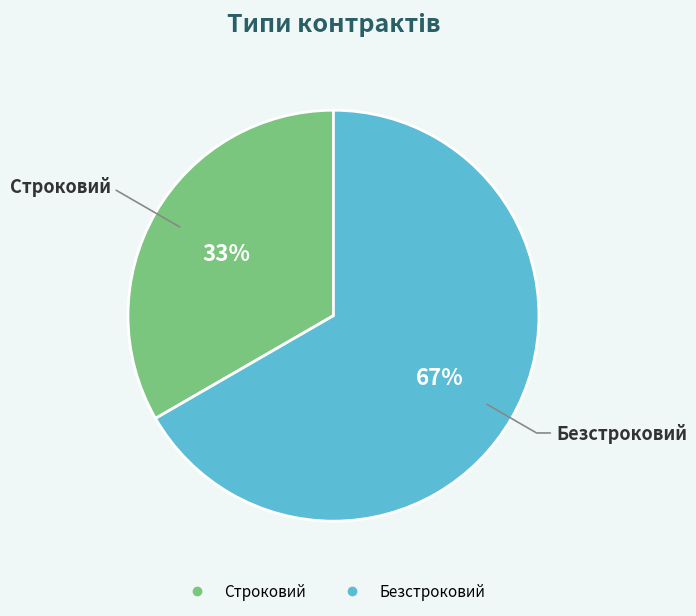

Combined, do Строковий and Безстроковий account for over 50%?

Yes